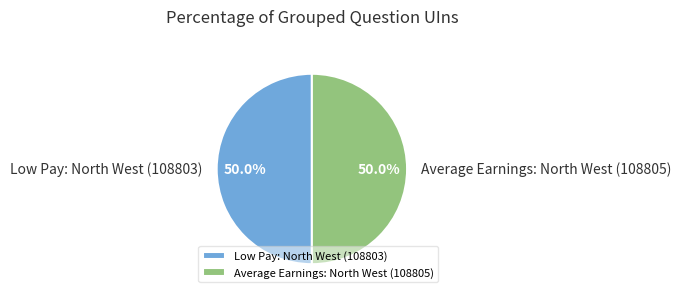

What portion of the pie excludes Average Earnings: North West (108805)?

50.0%